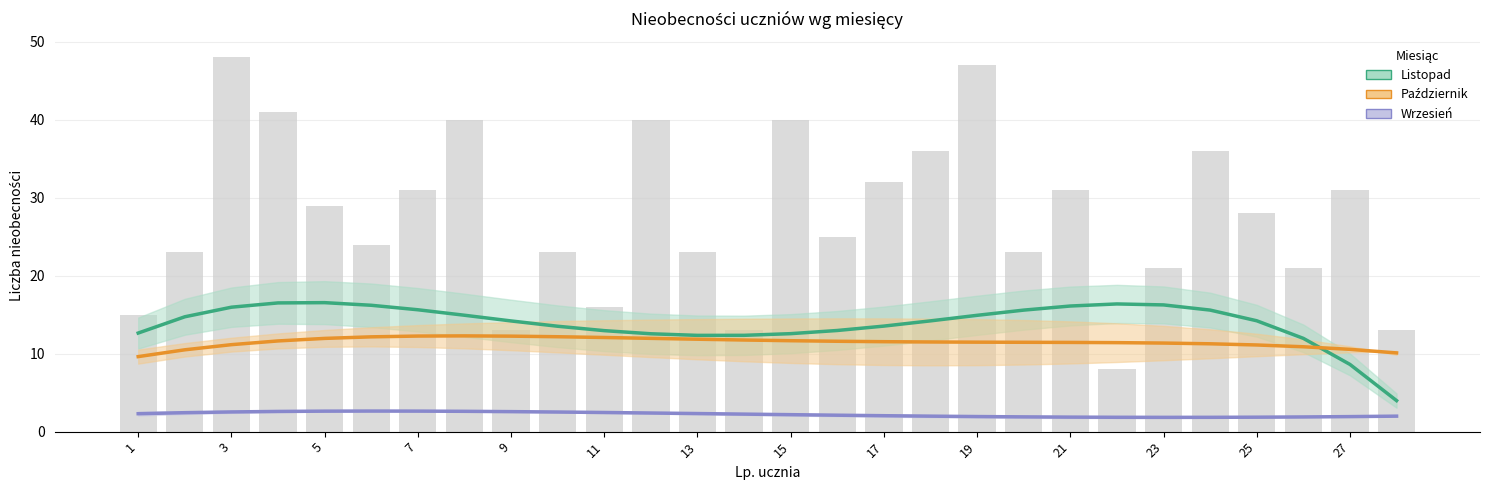

What is the approximate value of Październik (nieobecności) at 17, to the nearest 10?

10